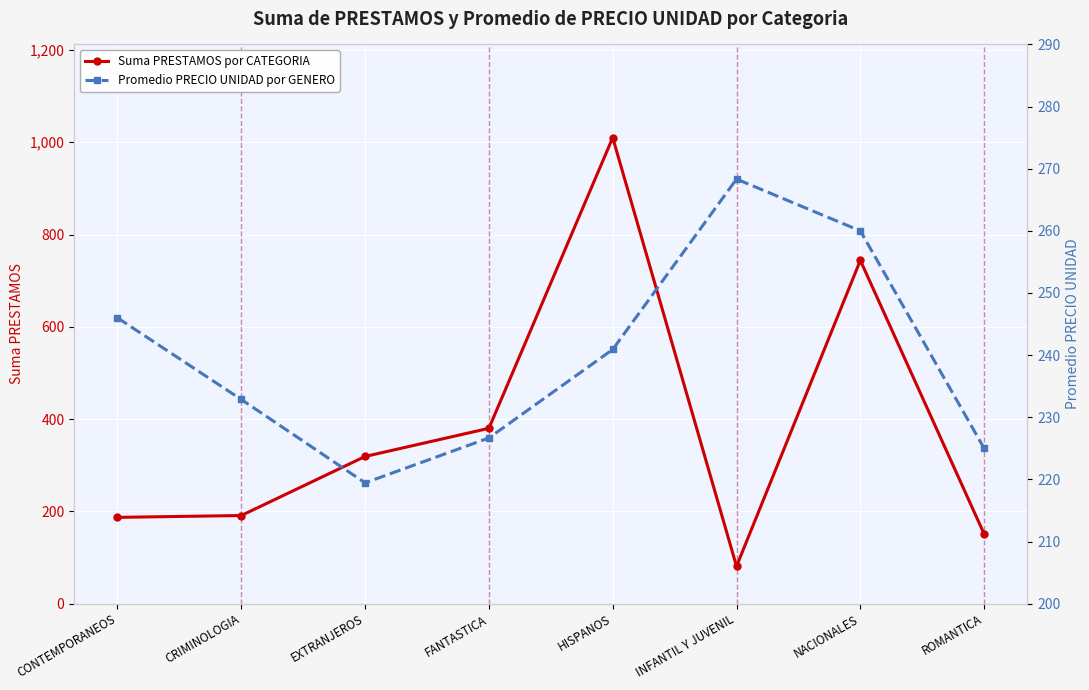

What is the label of the 2nd point from the right?

NACIONALES